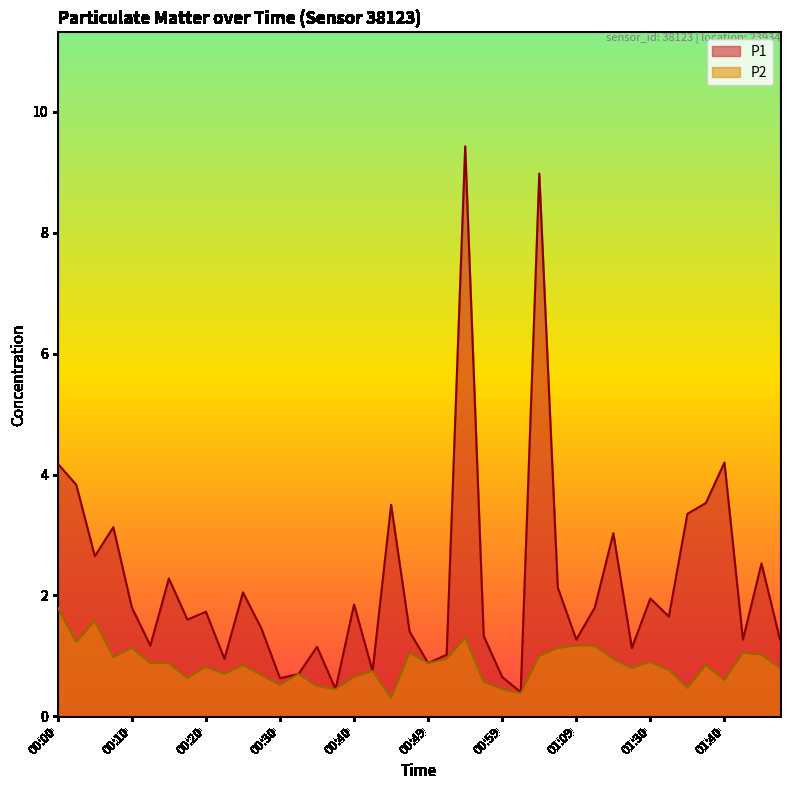

In P1, how many points are higher than both neighbors (excluding endpoints)?

13